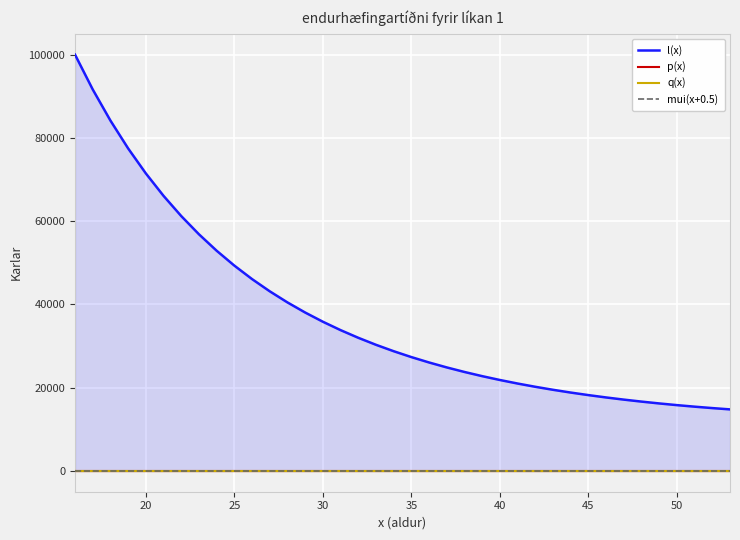

True or false: p(x) and mui(x+0.5) intersect in this chart.

False